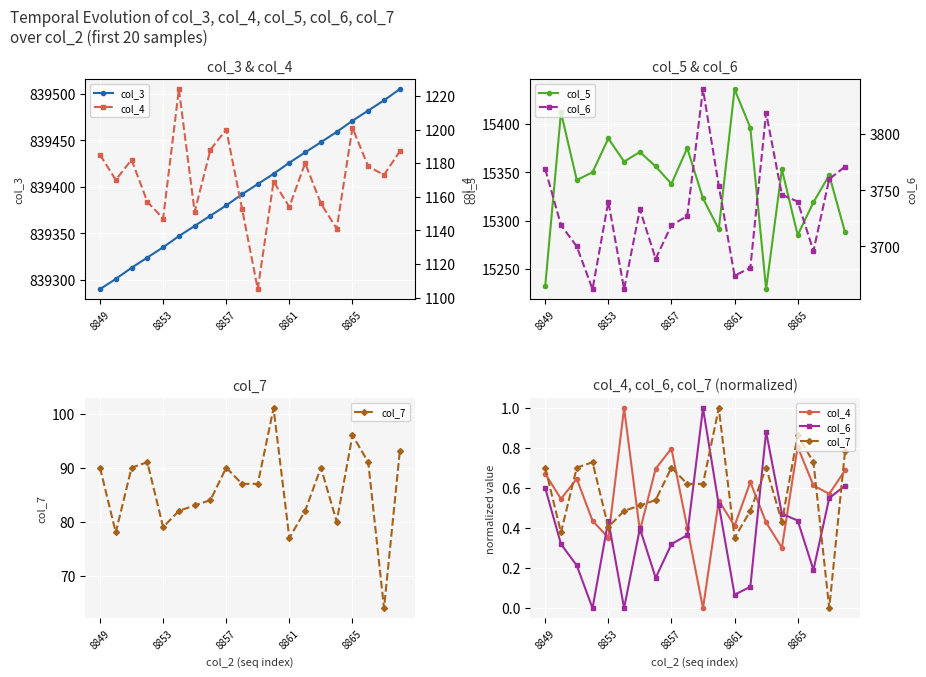

True or false: col_3 has more than 2 points higher than both neighbors.

False